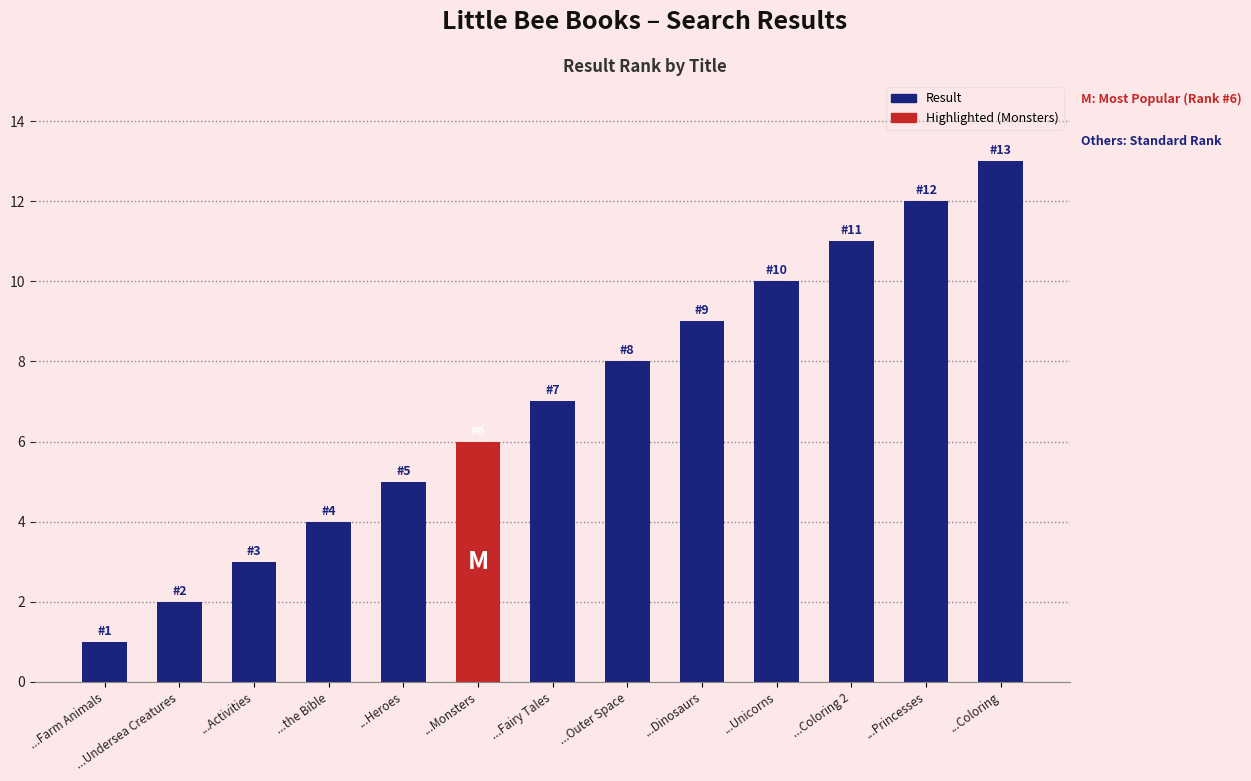

Rank the categories by value from lowest to highest.

...Farm Animals, ...Undersea Creatures, ...Activities, ...the Bible, ...Heroes, ...Monsters, ...Fairy Tales, ...Outer Space, ...Dinosaurs, ...Unicorns, ...Coloring 2, ...Princesses, ...Coloring